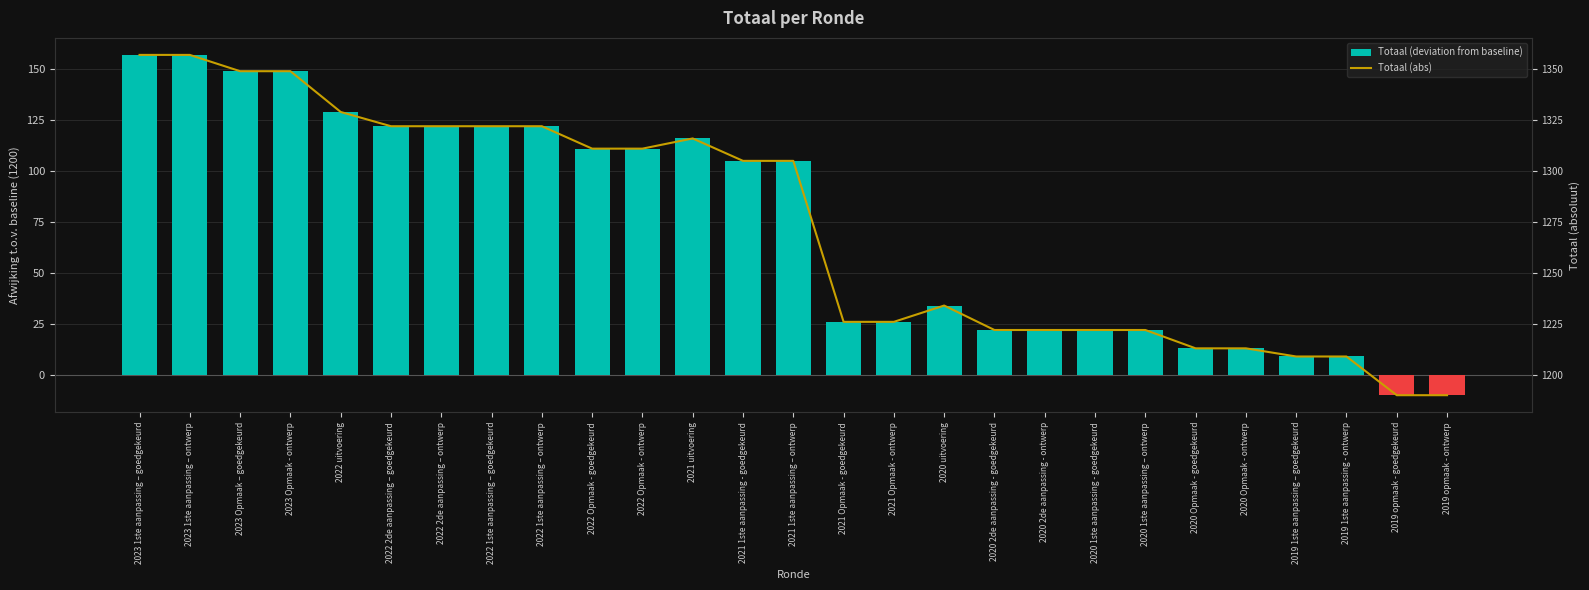

Reading left to right, transcribe all the data shown in this chart.

Totaal (deviation from baseline): 2023 1ste aanpassing – goedgekeurd=157	2023 1ste aanpassing – ontwerp=157	2023 Opmaak – goedgekeurd=149	2023 Opmaak - ontwerp=149	2022 uitvoering=129	2022 2de aanpassing – goedgekeurd=122	2022 2de aanpassing – ontwerp=122	2022 1ste aanpassing – goedgekeurd=122	2022 1ste aanpassing – ontwerp=122	2022 Opmaak - goedgekeurd=111	2022 Opmaak - ontwerp=111	2021 uitvoering=116	2021 1ste aanpassing - goedgekeurd=105	2021 1ste aanpassing – ontwerp=105	2021 Opmaak - goedgekeurd=26	2021 Opmaak - ontwerp=26	2020 uitvoering=34	2020 2de aanpassing - goedgekeurd=22	2020 2de aanpassing - ontwerp=22	2020 1ste aanpassing - goedgekeurd=22	2020 1ste aanpassing – ontwerp=22	2020 Opmaak - goedgekeurd=13	2020 Opmaak - ontwerp=13	2019 1ste aanpassing – goedgekeurd=9	2019 1ste aanpassing - ontwerp=9	2019 opmaak - goedgekeurd=-10	2019 opmaak - ontwerp=-10
Totaal (abs): 2023 1ste aanpassing – goedgekeurd=1357	2023 1ste aanpassing – ontwerp=1357	2023 Opmaak – goedgekeurd=1349	2023 Opmaak - ontwerp=1349	2022 uitvoering=1329	2022 2de aanpassing – goedgekeurd=1322	2022 2de aanpassing – ontwerp=1322	2022 1ste aanpassing – goedgekeurd=1322	2022 1ste aanpassing – ontwerp=1322	2022 Opmaak - goedgekeurd=1311	2022 Opmaak - ontwerp=1311	2021 uitvoering=1316	2021 1ste aanpassing - goedgekeurd=1305	2021 1ste aanpassing – ontwerp=1305	2021 Opmaak - goedgekeurd=1226	2021 Opmaak - ontwerp=1226	2020 uitvoering=1234	2020 2de aanpassing - goedgekeurd=1222	2020 2de aanpassing - ontwerp=1222	2020 1ste aanpassing - goedgekeurd=1222	2020 1ste aanpassing – ontwerp=1222	2020 Opmaak - goedgekeurd=1213	2020 Opmaak - ontwerp=1213	2019 1ste aanpassing – goedgekeurd=1209	2019 1ste aanpassing - ontwerp=1209	2019 opmaak - goedgekeurd=1190	2019 opmaak - ontwerp=1190